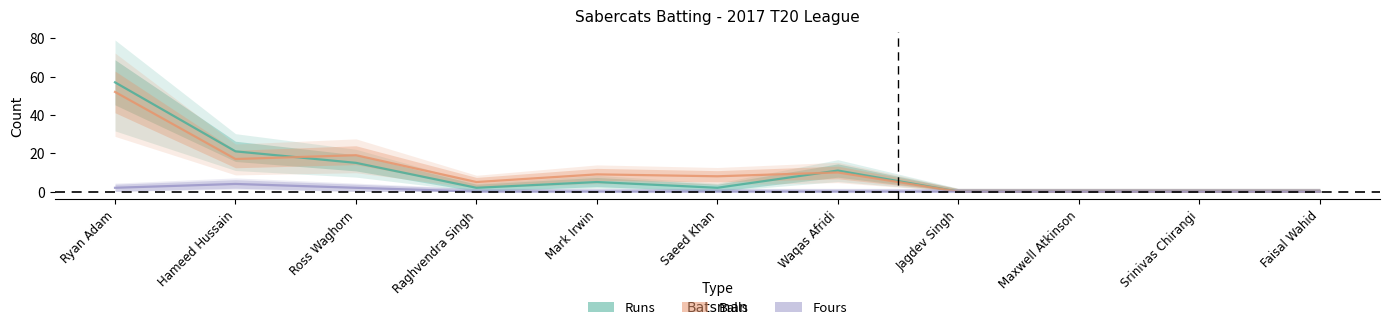

At which category is the sum across all series the highest?

Ryan Adam